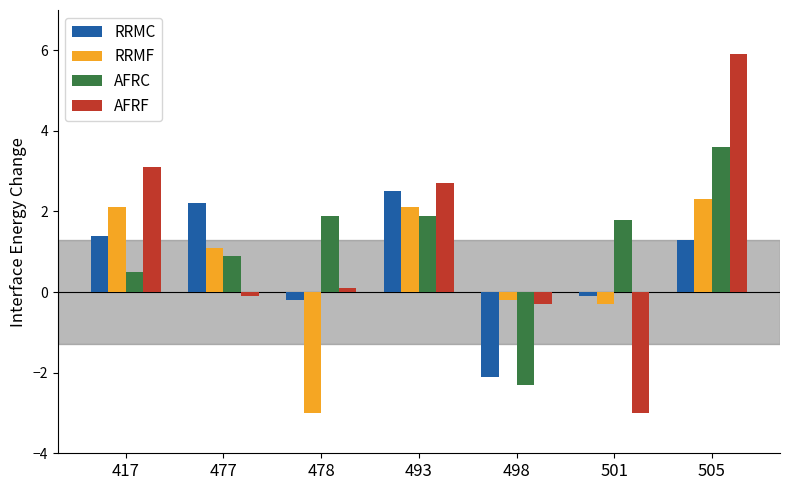

What is the average value of the AFRC series?

1.2